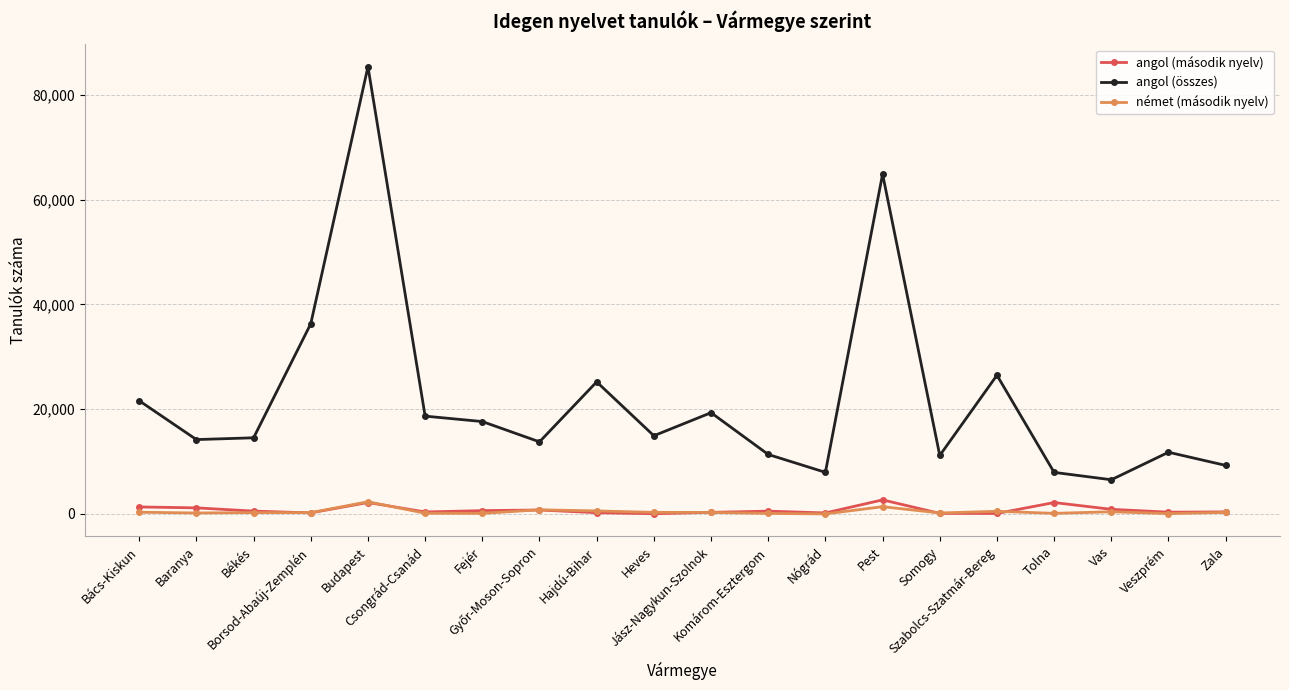

True or false: angol (összes) has more than 1 interior local peaks.

True